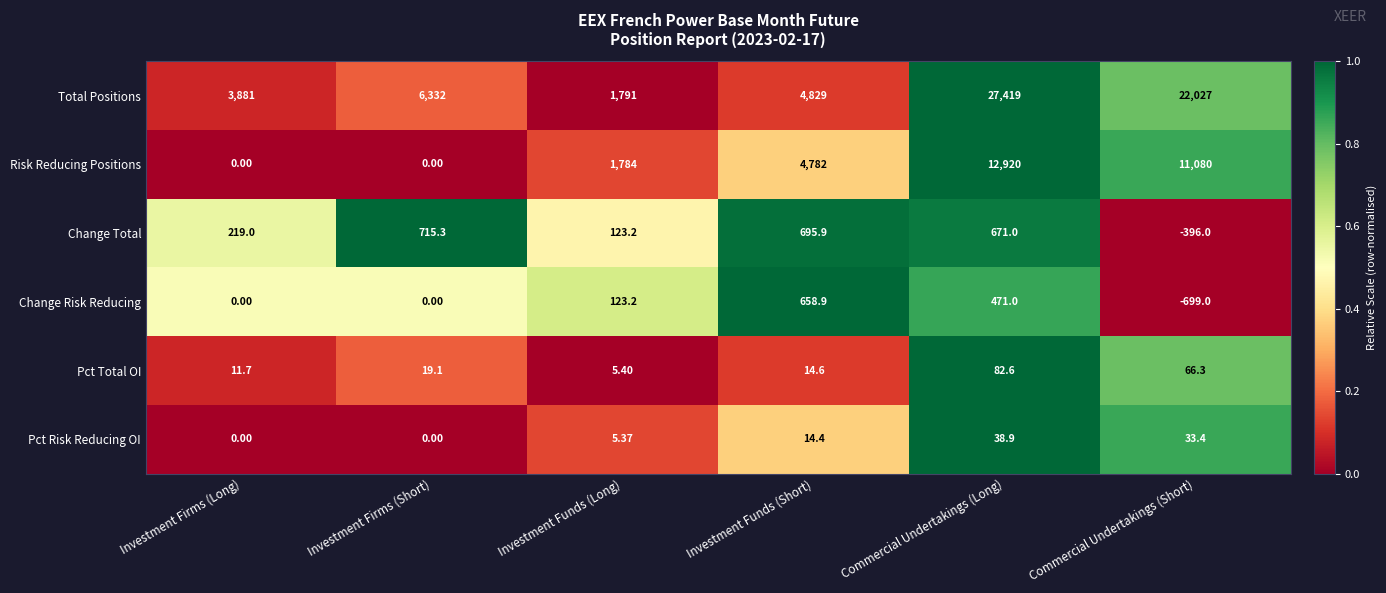

Which series has the largest range (max minus min)?

Total Positions